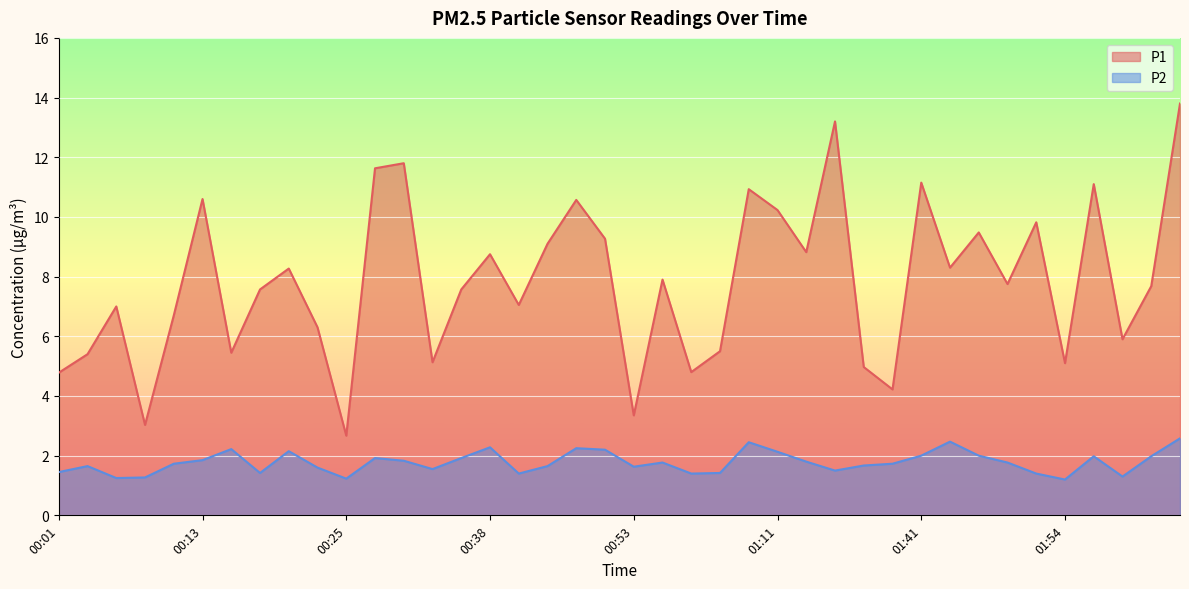

What is the total value across all series at 01:46?

11.5